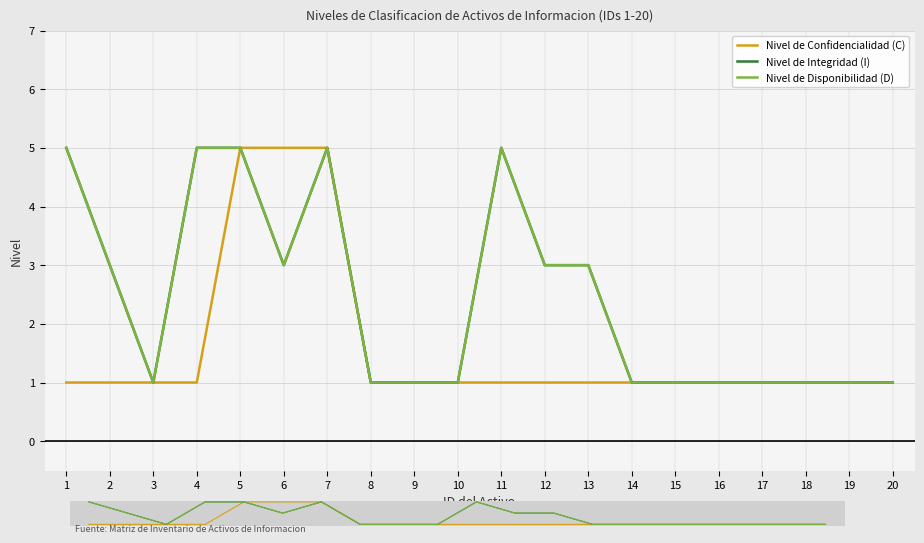

At how many categories does at least one series exceed 1?

9